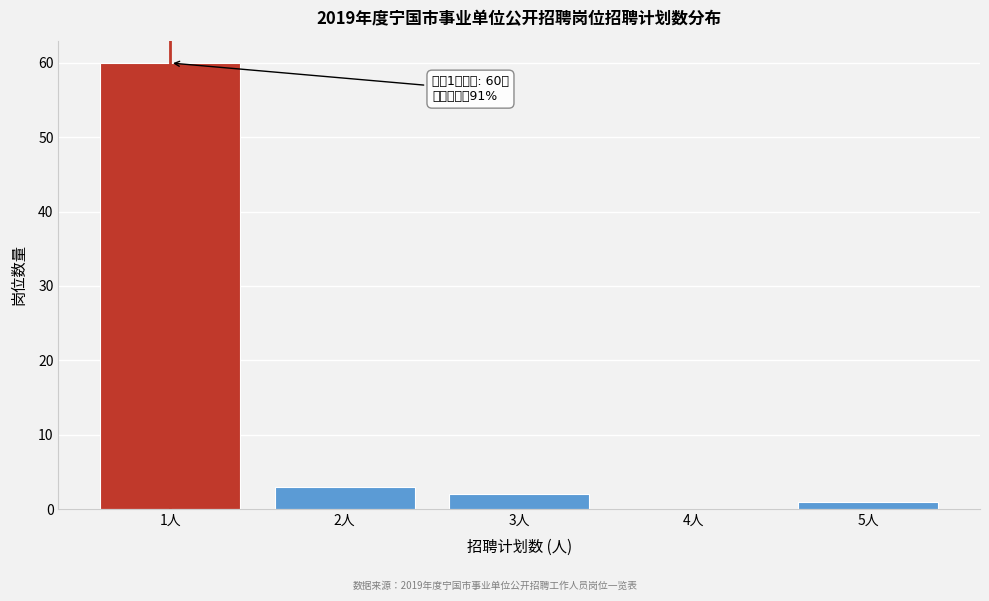

Which range on the x-axis has the tallest bar?

0.5 to 1.5